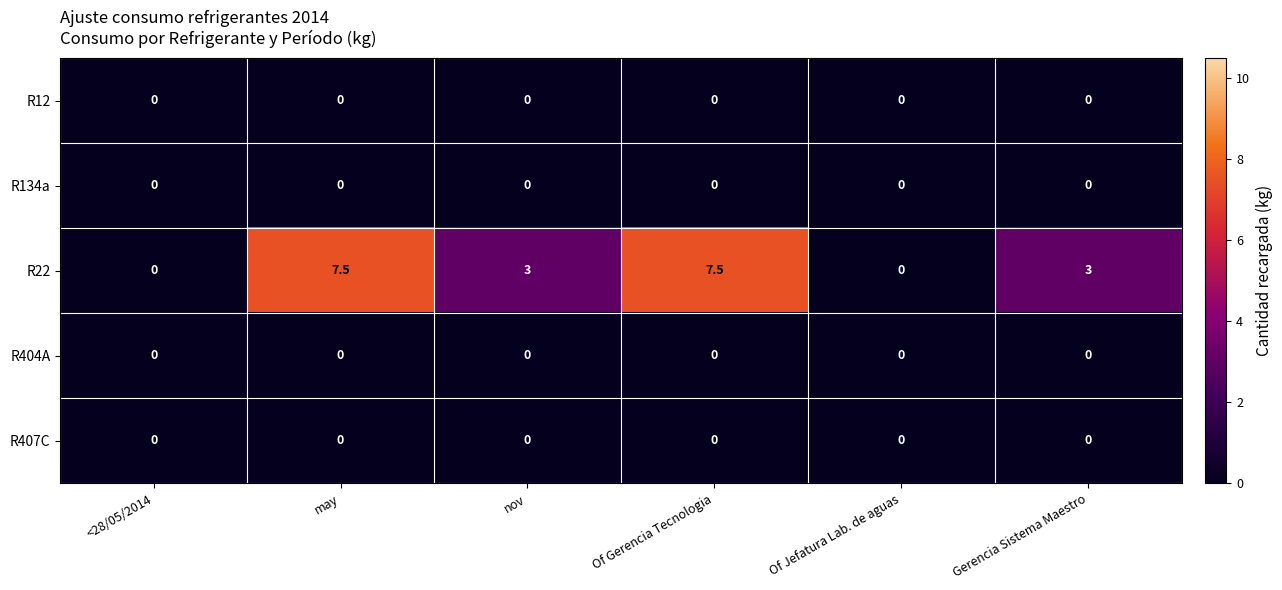

Which series has the widest spread of values?

R22